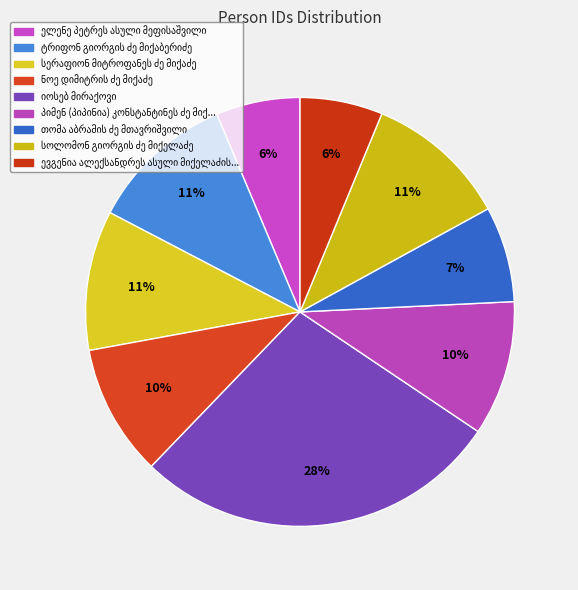

What is the total percentage of თომა აბრამის ძე მთავრიშვილი and სერაფიონ მიტროფანეს ძე მიქაძე?

17.8%